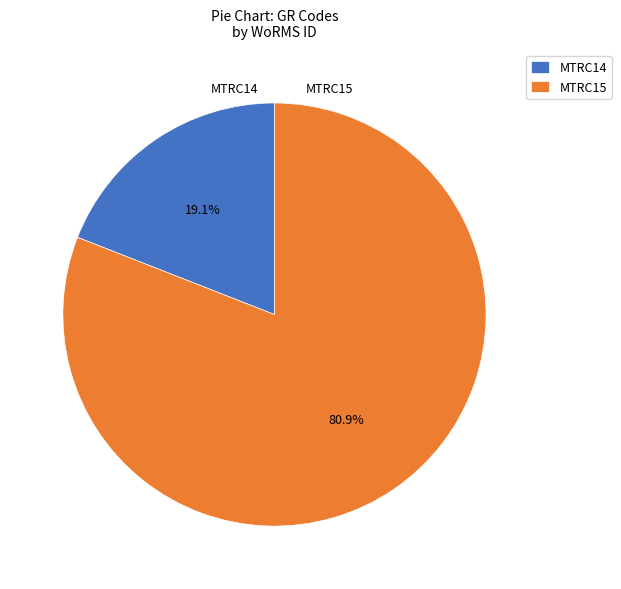

To the nearest percent, what is the combined percentage of MTRC14 and MTRC15?

100%